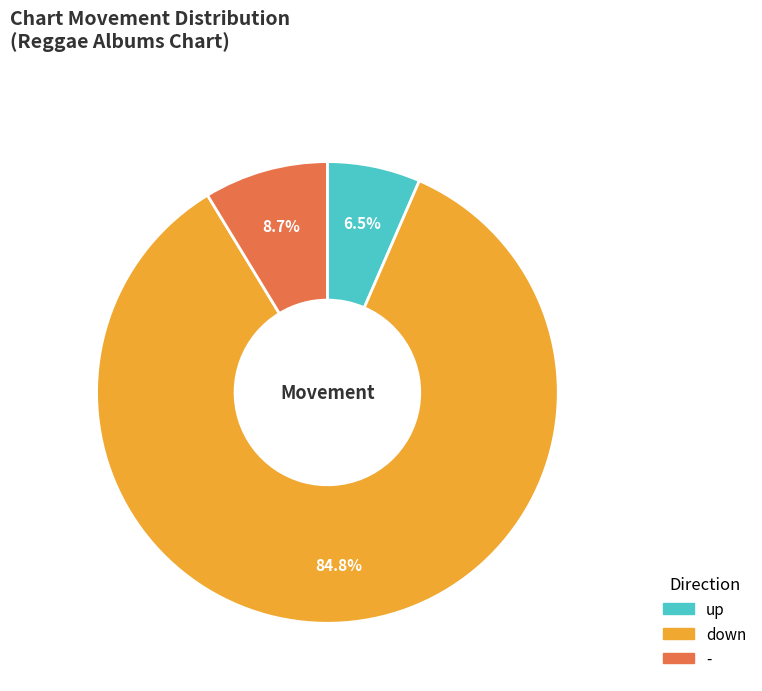

How many slices are in this pie chart?

3